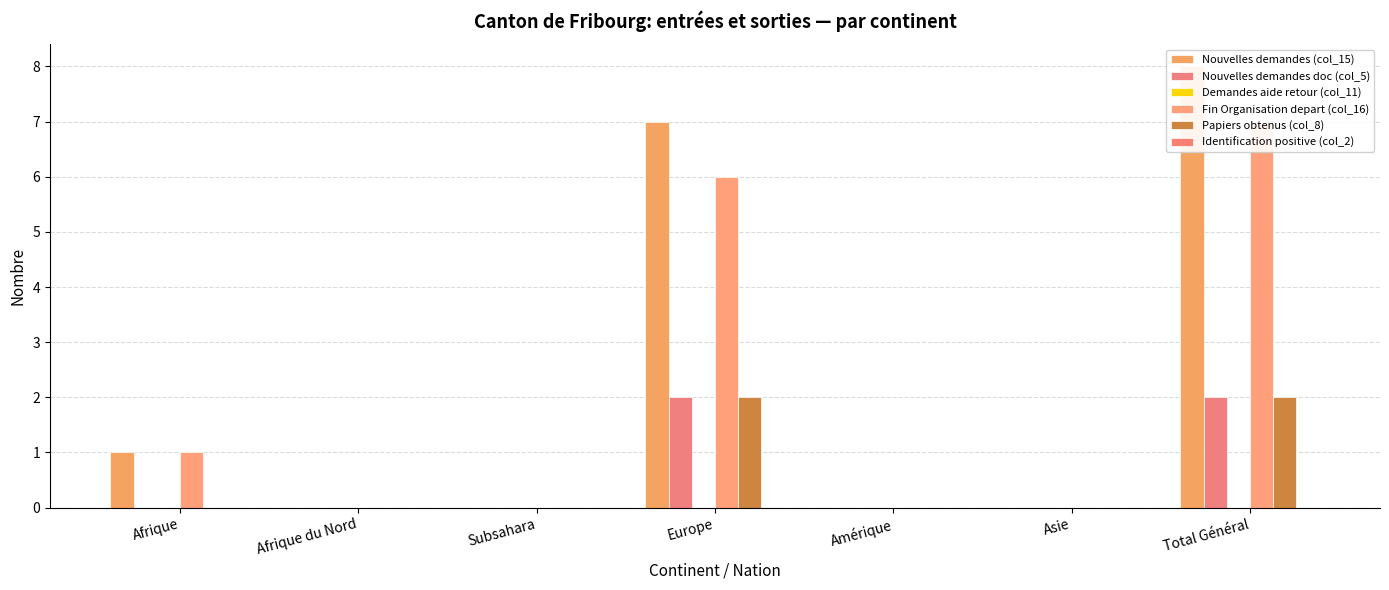

Is it true that Fin Organisation depart (col_16) equals 7 at Total Général?

True